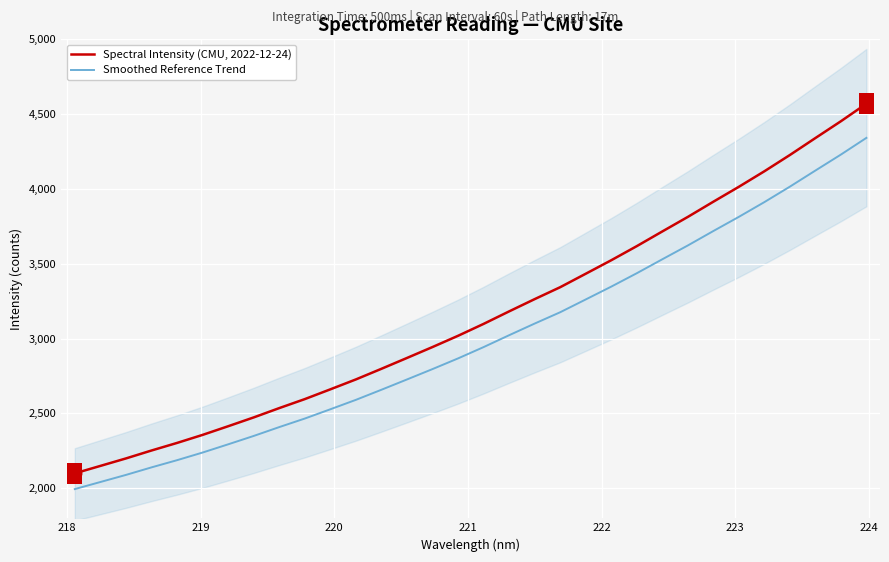

Which series has the largest total across all categories?

Spectral Intensity (CMU, 2022-12-24)